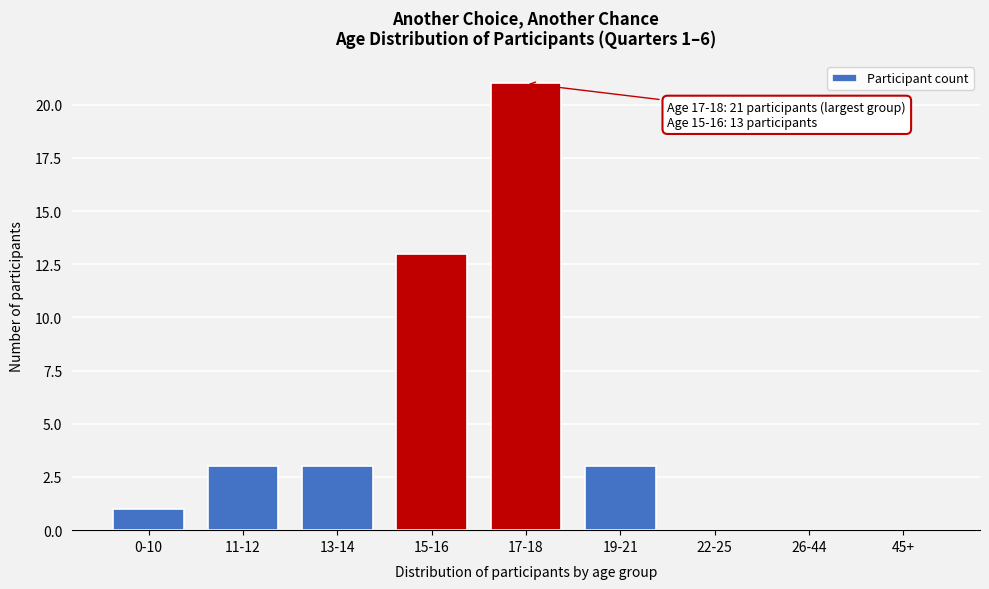

Reading left to right, what are all the values shown in this chart?

0-10=1	11-12=3	13-14=3	15-16=13	17-18=21	19-21=3	22-25=0	26-44=0	45+=0